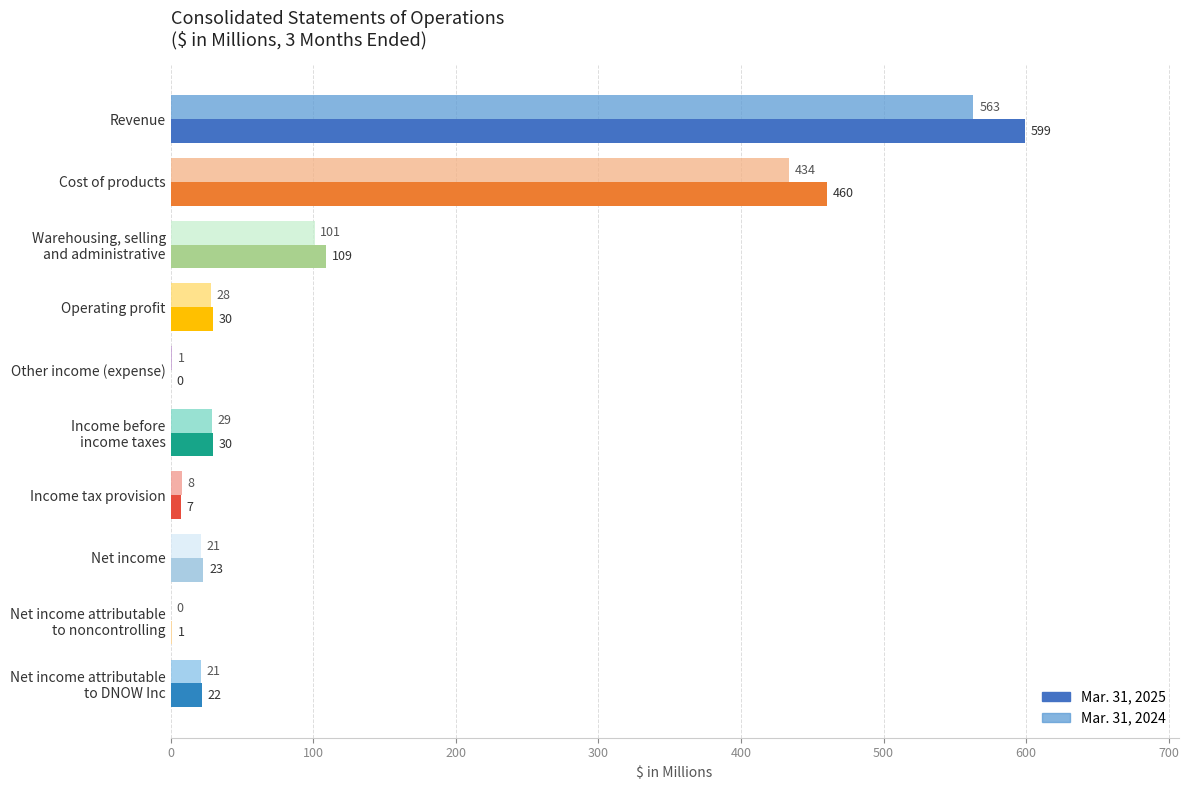

Which series has the largest total across all categories?

Mar. 31, 2025